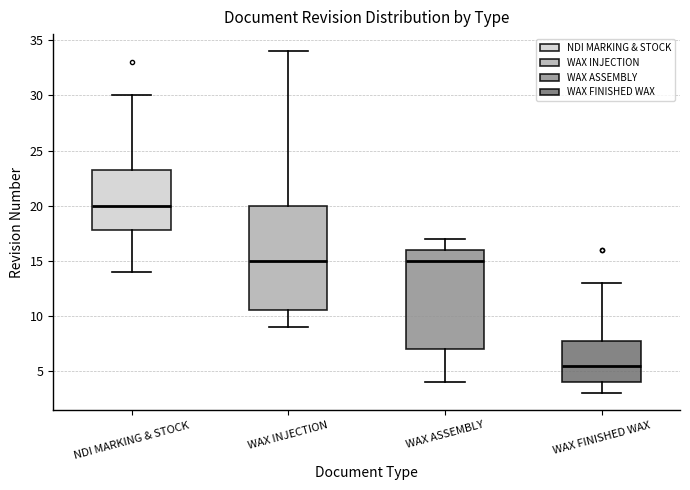

Reading left to right, transcribe this box plot: for each box, give where its median line is, the range the box spans, and where its two whiskers end, as read against the y-axis. The values are not printed on the chart, so give them approximately, as read against the axis.

NDI MARKING & STOCK: median 20.0, box 18.0 to 23.5, whiskers 14.0 to 30.0
WAX INJECTION: median 15.0, box 10.5 to 20.0, whiskers 9.0 to 34.0
WAX ASSEMBLY: median 15.0, box 7.0 to 16.0, whiskers 4.0 to 17.0
WAX FINISHED WAX: median 5.5, box 4.0 to 8.0, whiskers 3.0 to 13.0